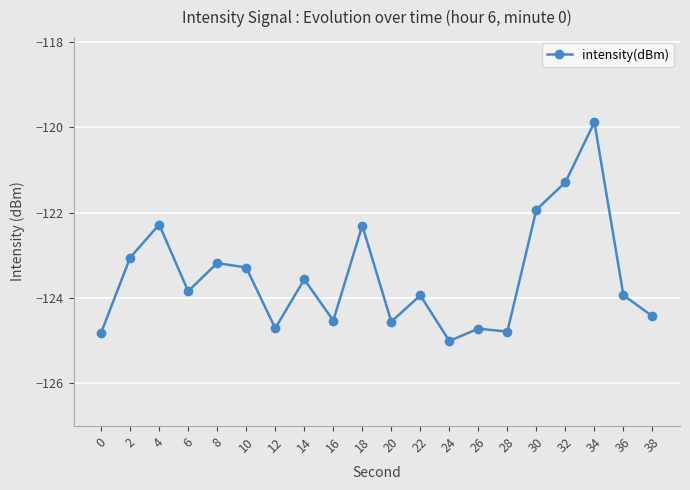

Where is the first local maximum?

4